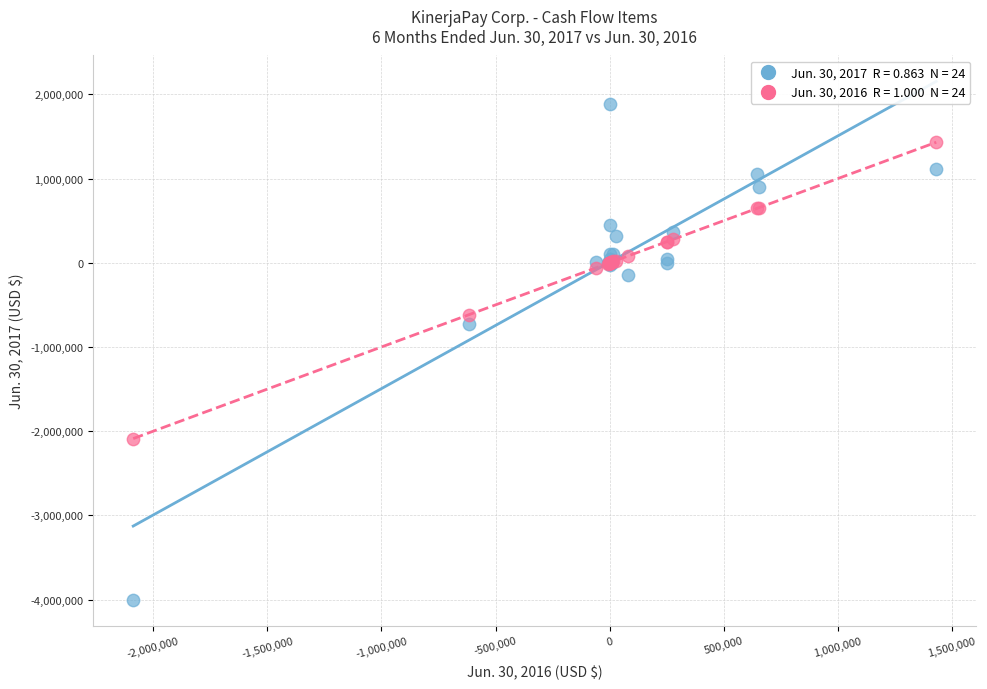

Across all series, what Y value is closest to -1058236?

-728562